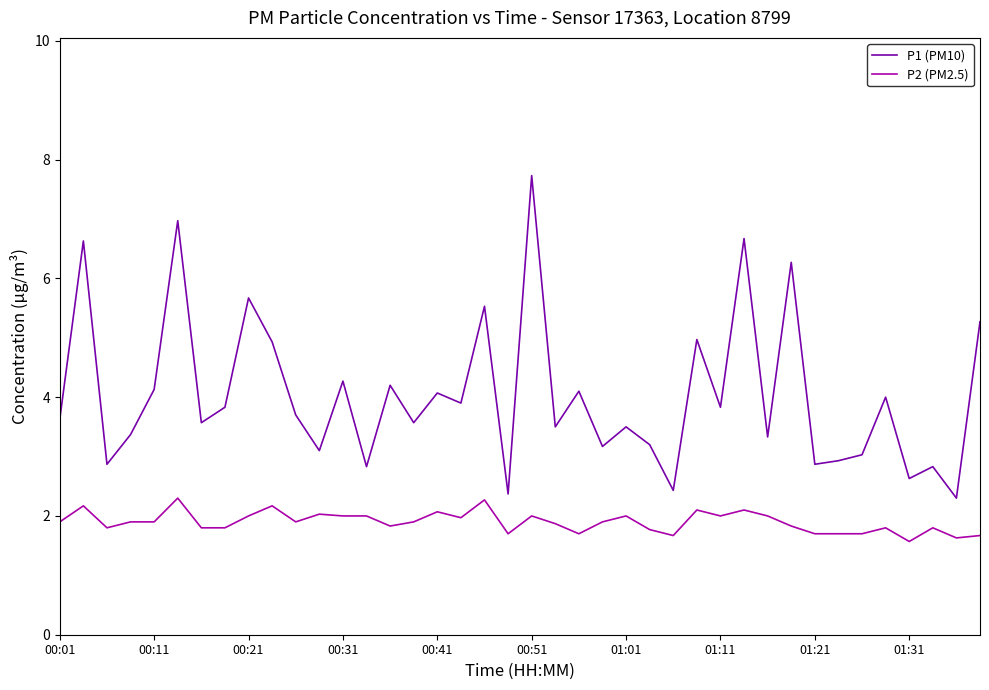

Rank the series by their average value, from lowest to highest.

P2 (PM2.5), P1 (PM10)